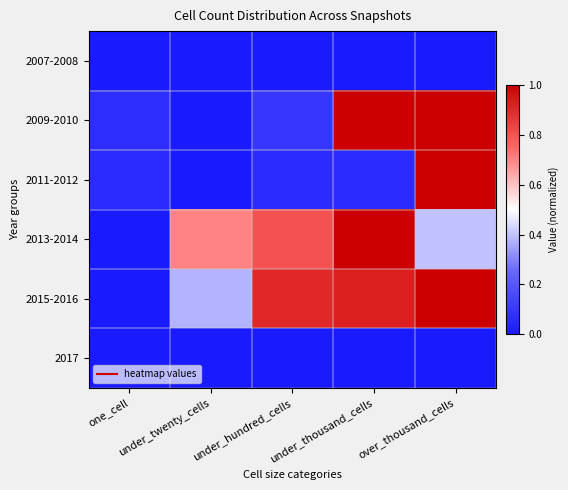

Which series has the widest spread of values?

2009-2010